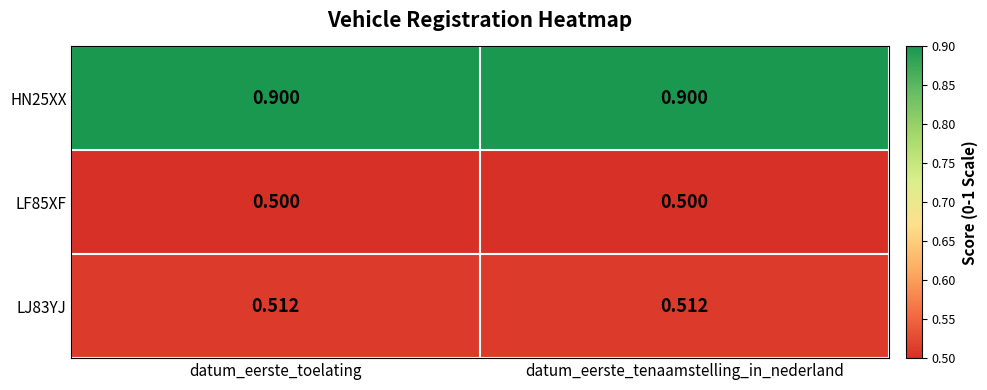

Is the value of LF85XF at datum_eerste_toelating greater than the value of LJ83YJ at datum_eerste_toelating?

No